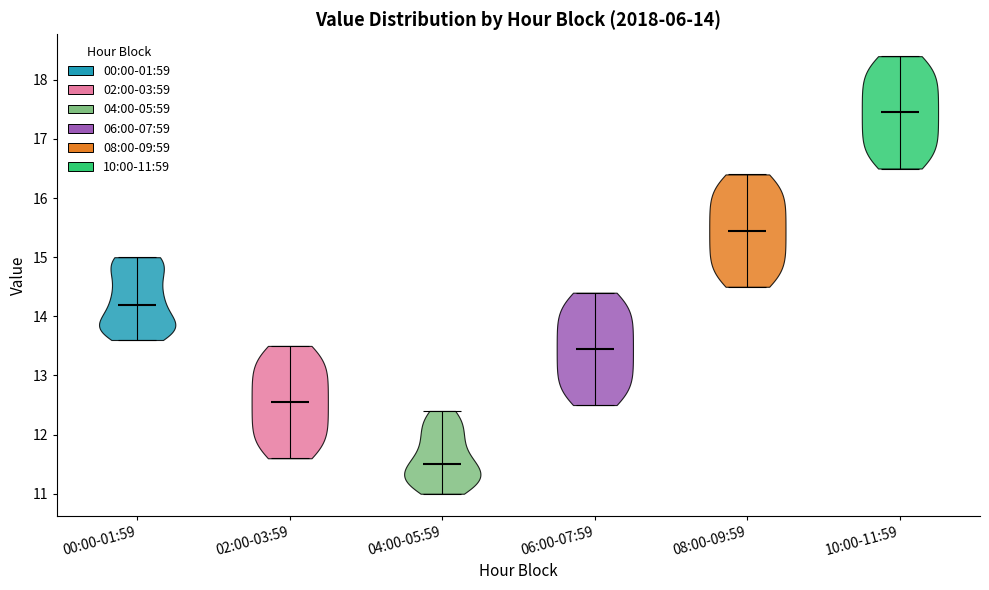

Which violin has the highest median line?

10:00-11:59